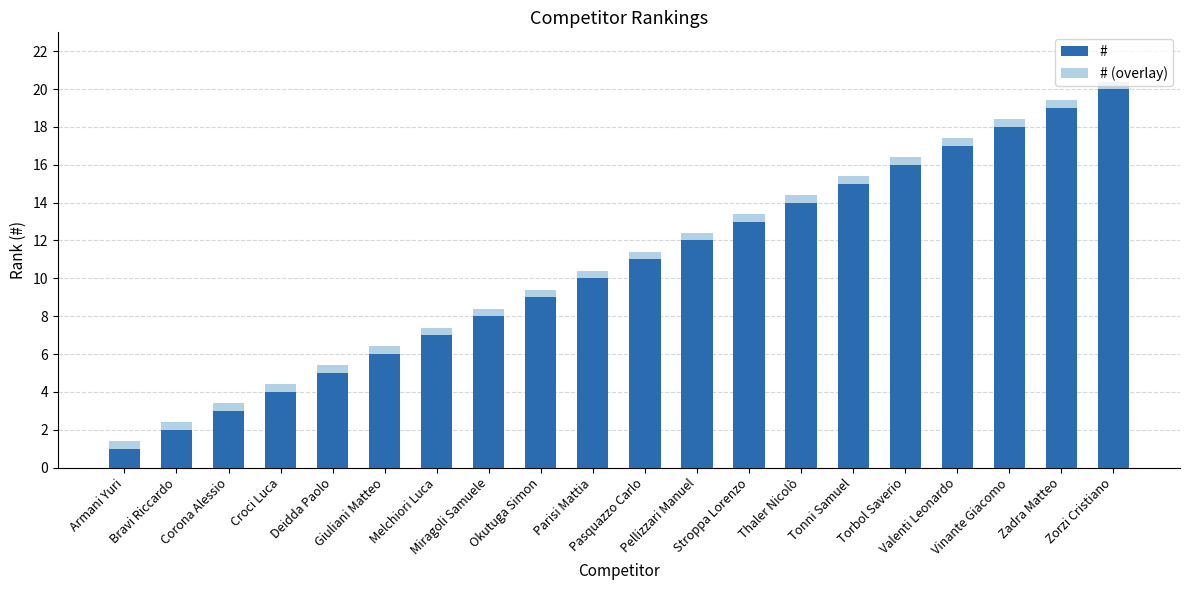

Reading left to right, list all the values displayed in this chart.

#: 1.0	2.0	3.0	4.0	5.0	6.0	7.0	8.0	9.0	10.0	11.0	12.0	13.0	14.0	15.0	16.0	17.0	18.0	19.0	20.0
# (overlay): 1.4	2.4	3.4	4.4	5.4	6.4	7.4	8.4	9.4	10.4	11.4	12.4	13.4	14.4	15.4	16.4	17.4	18.4	19.4	20.4